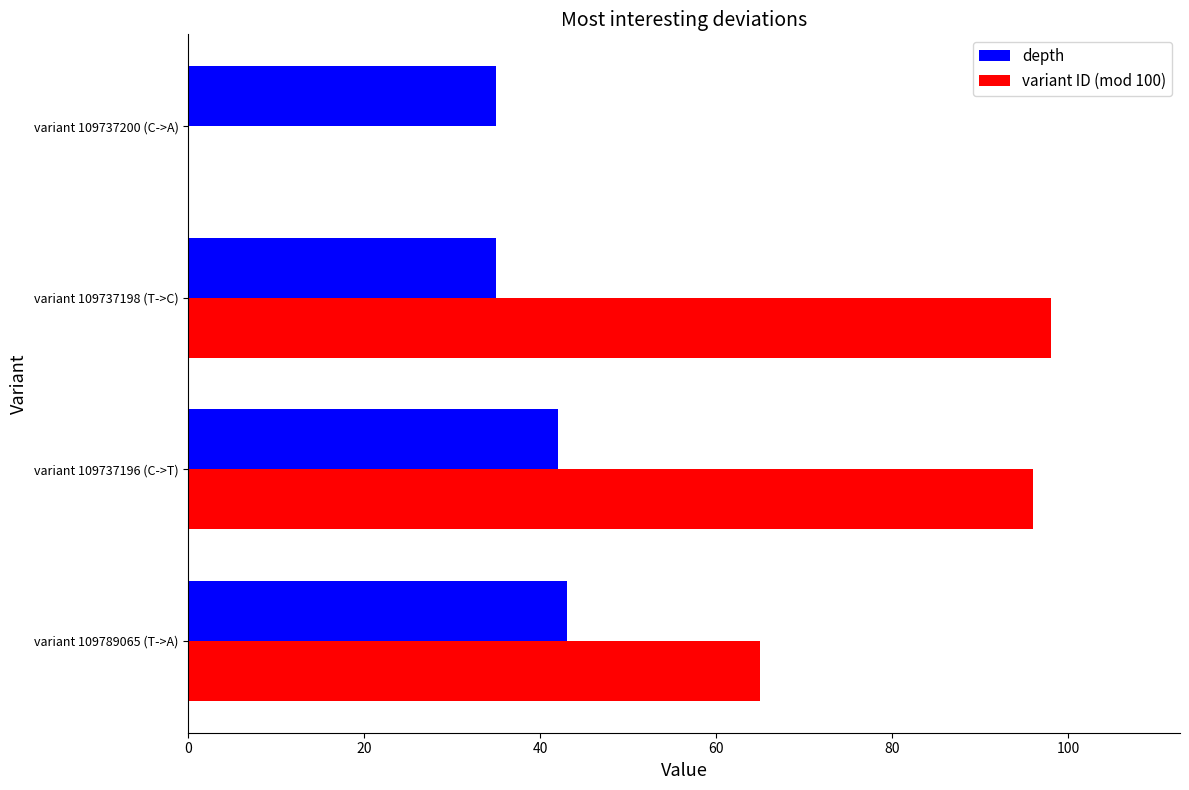

What are all the series names shown in the legend?

depth, variant ID (mod 100)